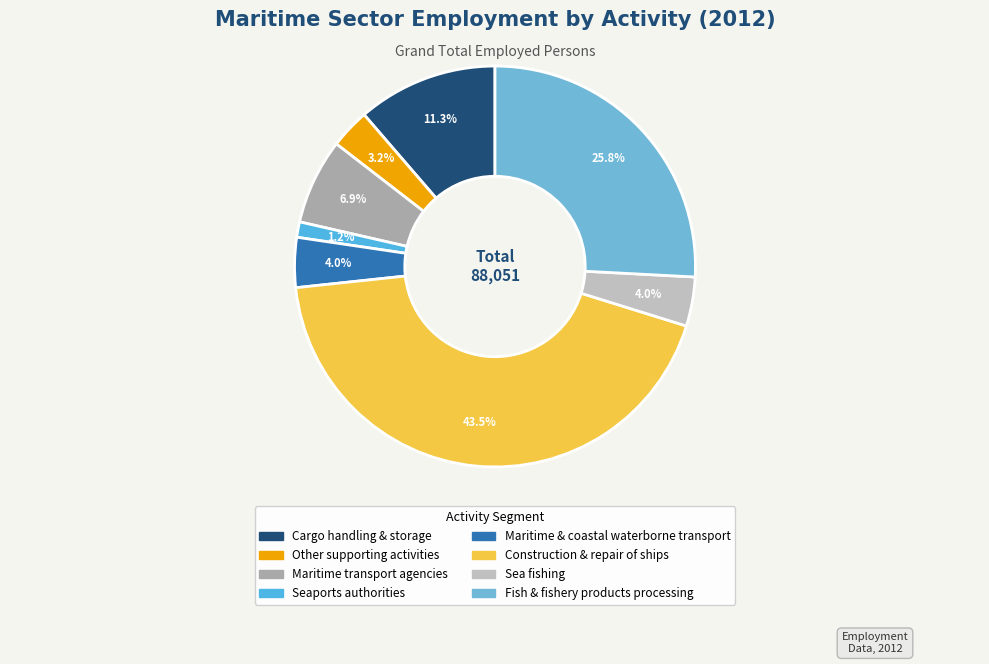

Is there a majority slice in this chart?

No